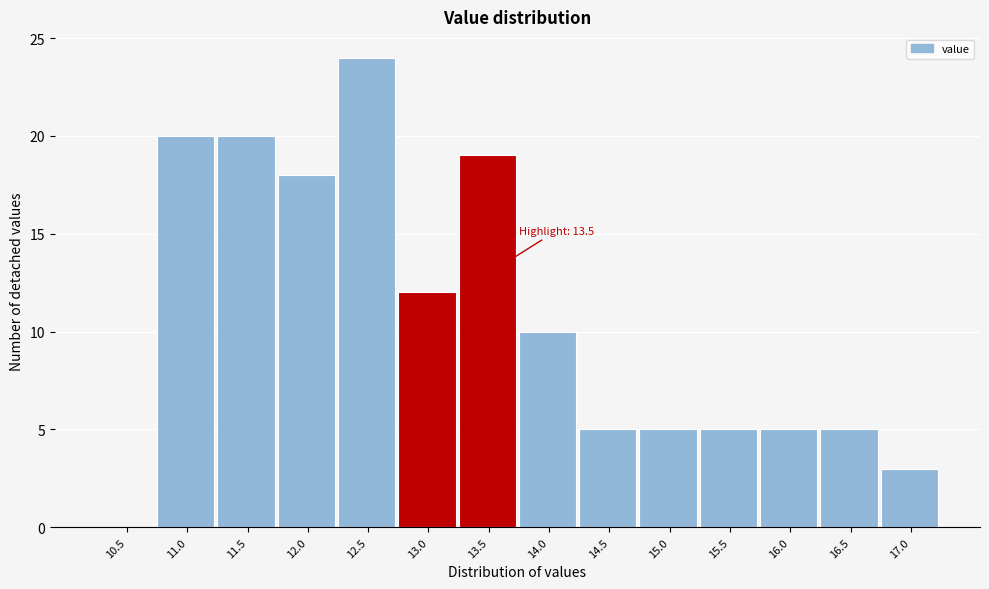

Reading left to right, extract all data points from this chart.

10.5=0	11.0=20	11.5=20	12.0=18	12.5=24	13.0=12	13.5=19	14.0=10	14.5=5	15.0=5	15.5=5	16.0=5	16.5=5	17.0=3